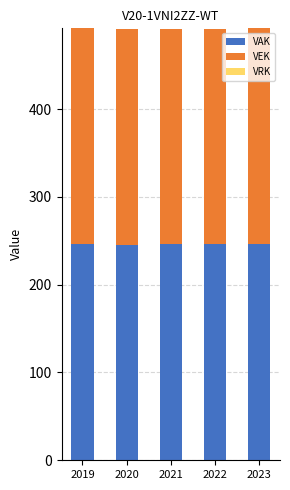

What is the lowest value of the VAK series?

245.6